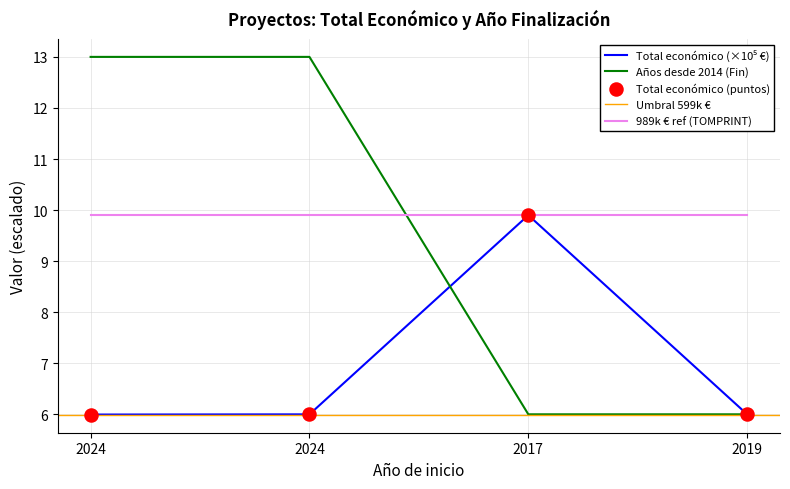

At which category is the sum across all series the highest?

2024